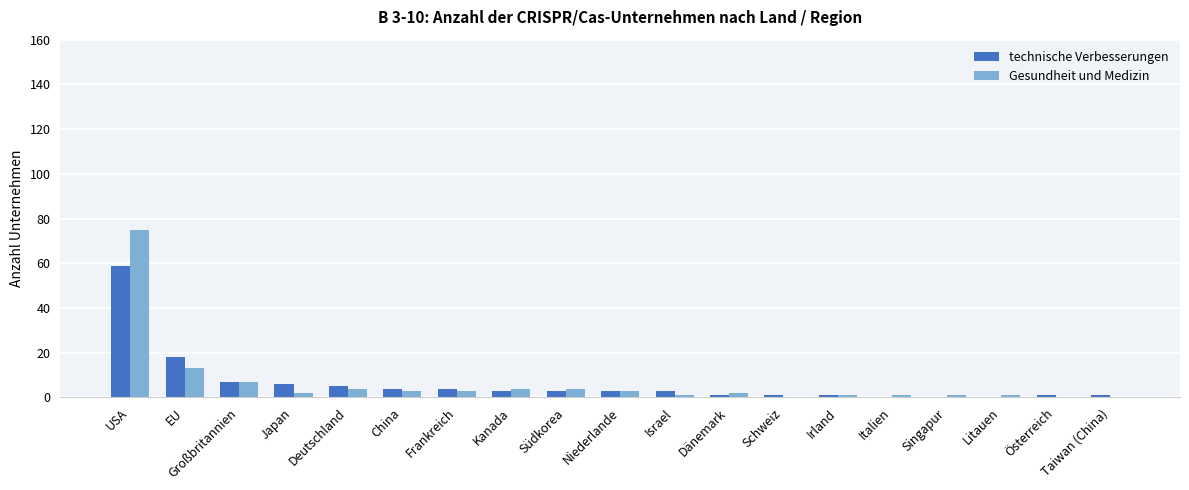

Which series changed the most between Israel and Litauen?

technische Verbesserungen